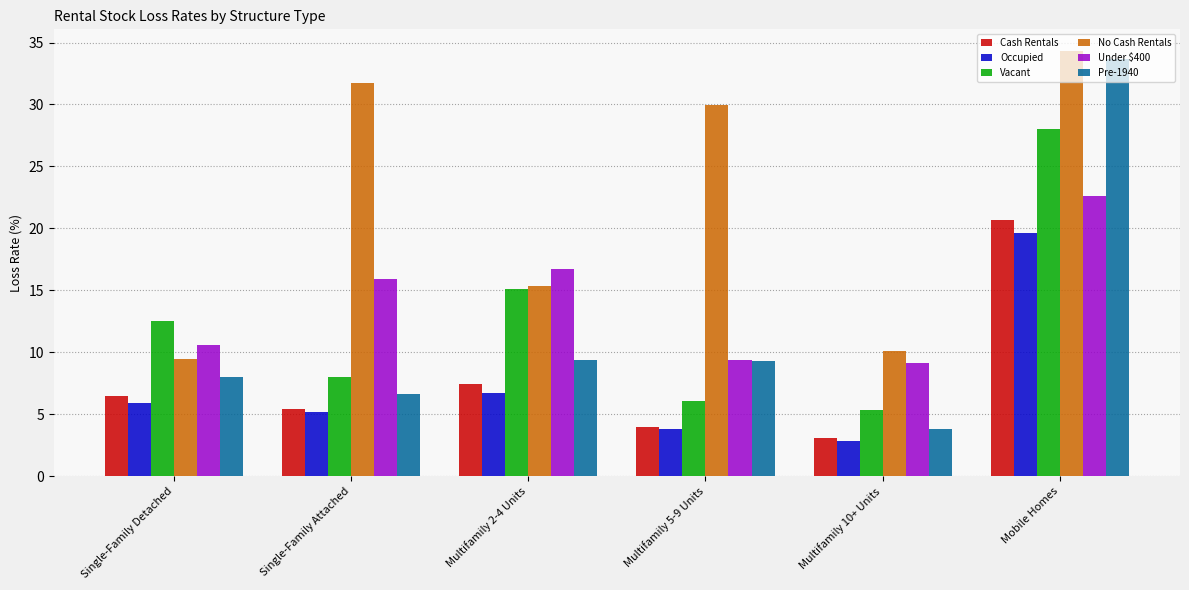

What are all the series names shown in the legend?

Cash Rentals, Occupied, Vacant, No Cash Rentals, Under $400, Pre-1940